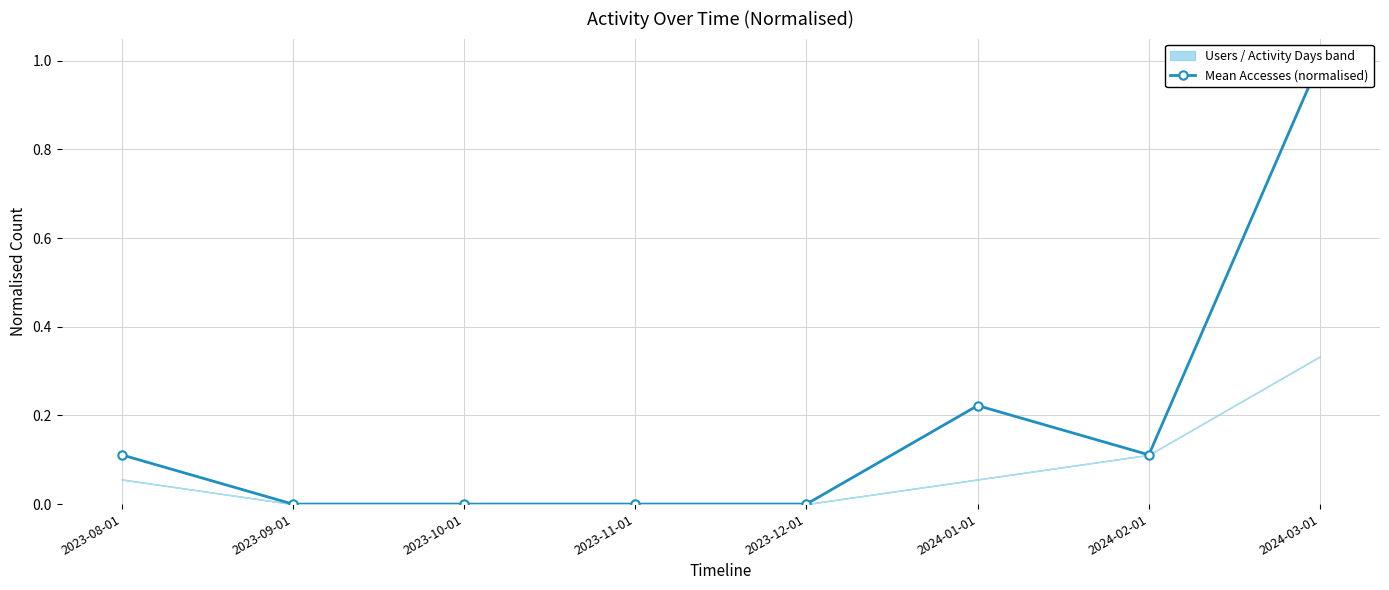

How many lines are shown in the chart?

1